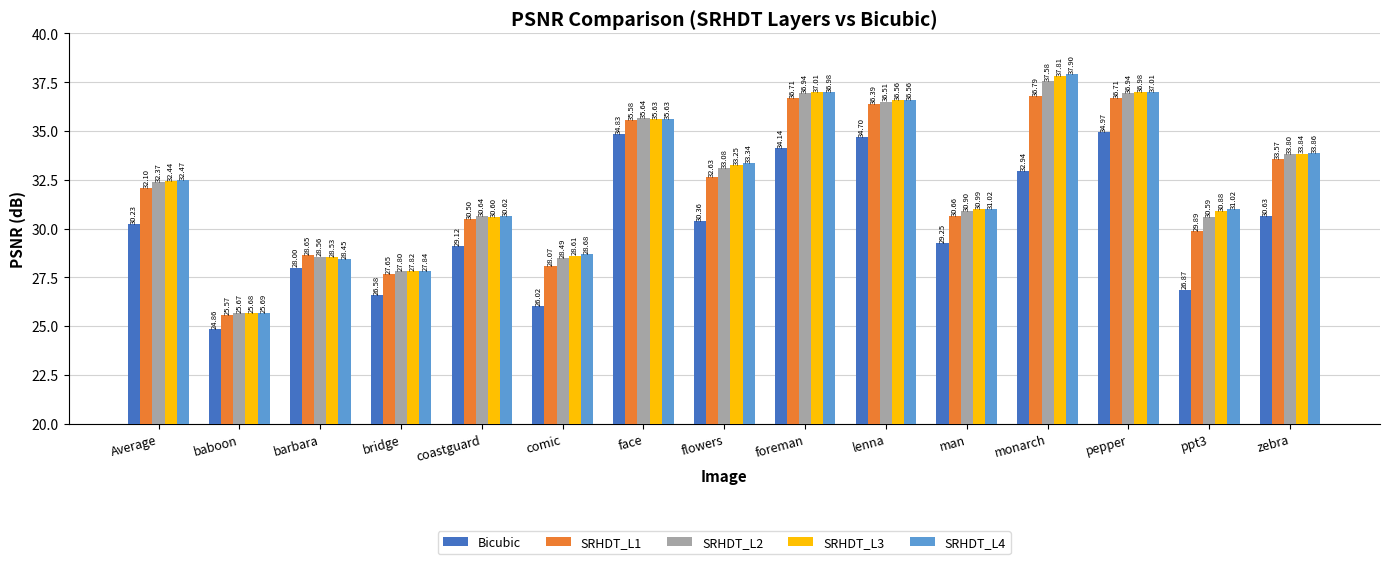

What is the difference between the highest and lowest values at lenna?

1.9